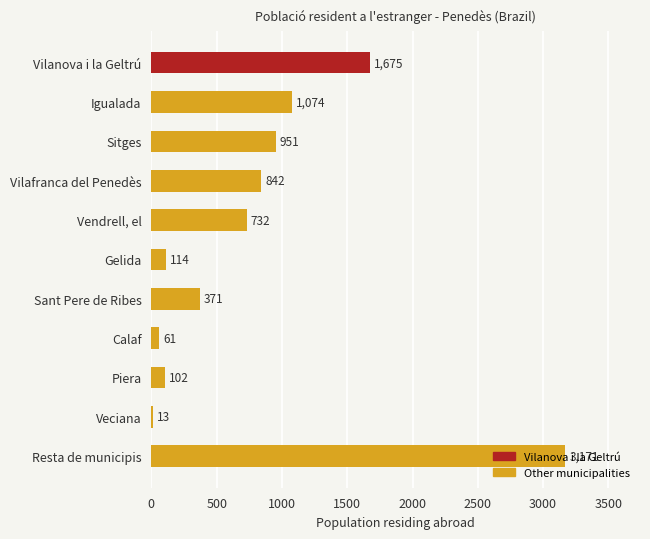

Rank the categories by value from lowest to highest.

Veciana, Calaf, Piera, Gelida, Sant Pere de Ribes, Vendrell, el, Vilafranca del Penedès, Sitges, Igualada, Vilanova i la Geltrú, Resta de municipis